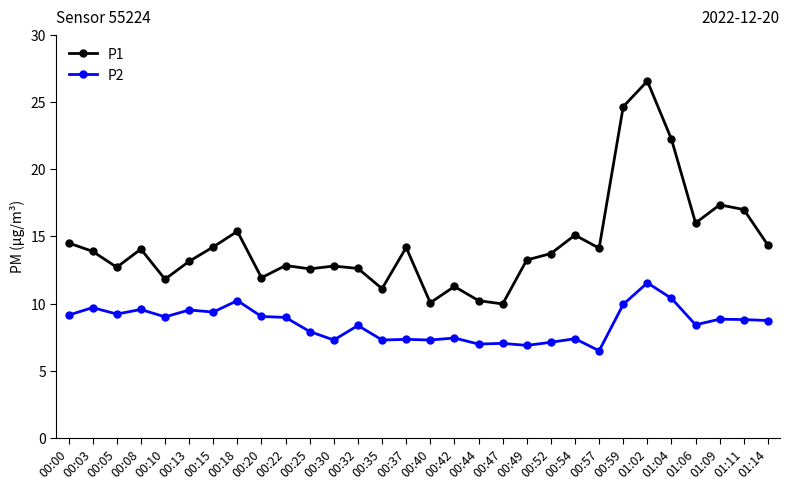

Is it true that P1 equals 3.5 at 00:57?

False